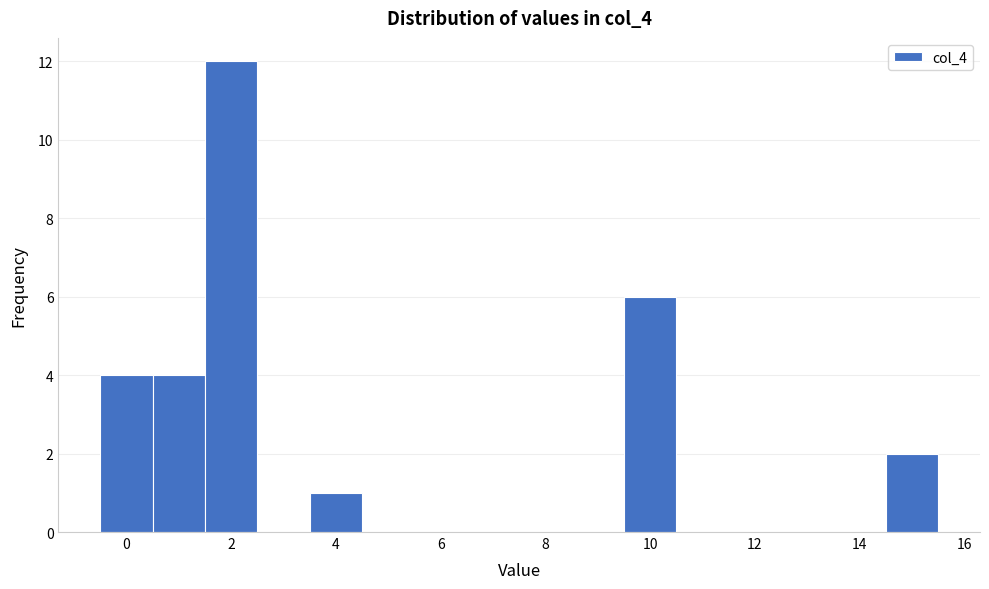

Reading left to right, list every bar in this chart as the range it spans on the x-axis followed by its height. Neither the bar edges nor the heights are printed on the chart, so give them approximately, as read against the axes.

-0.5 to 0.5: 4
0.5 to 1.5: 4
1.5 to 2.5: 12
2.5 to 3.5: 0
3.5 to 4.5: 1
4.5 to 5.5: 0
5.5 to 6.5: 0
6.5 to 7.5: 0
7.5 to 8.5: 0
8.5 to 9.5: 0
9.5 to 10.5: 6
10.5 to 11.5: 0
11.5 to 12.5: 0
12.5 to 13.5: 0
13.5 to 14.5: 0
14.5 to 15.5: 2